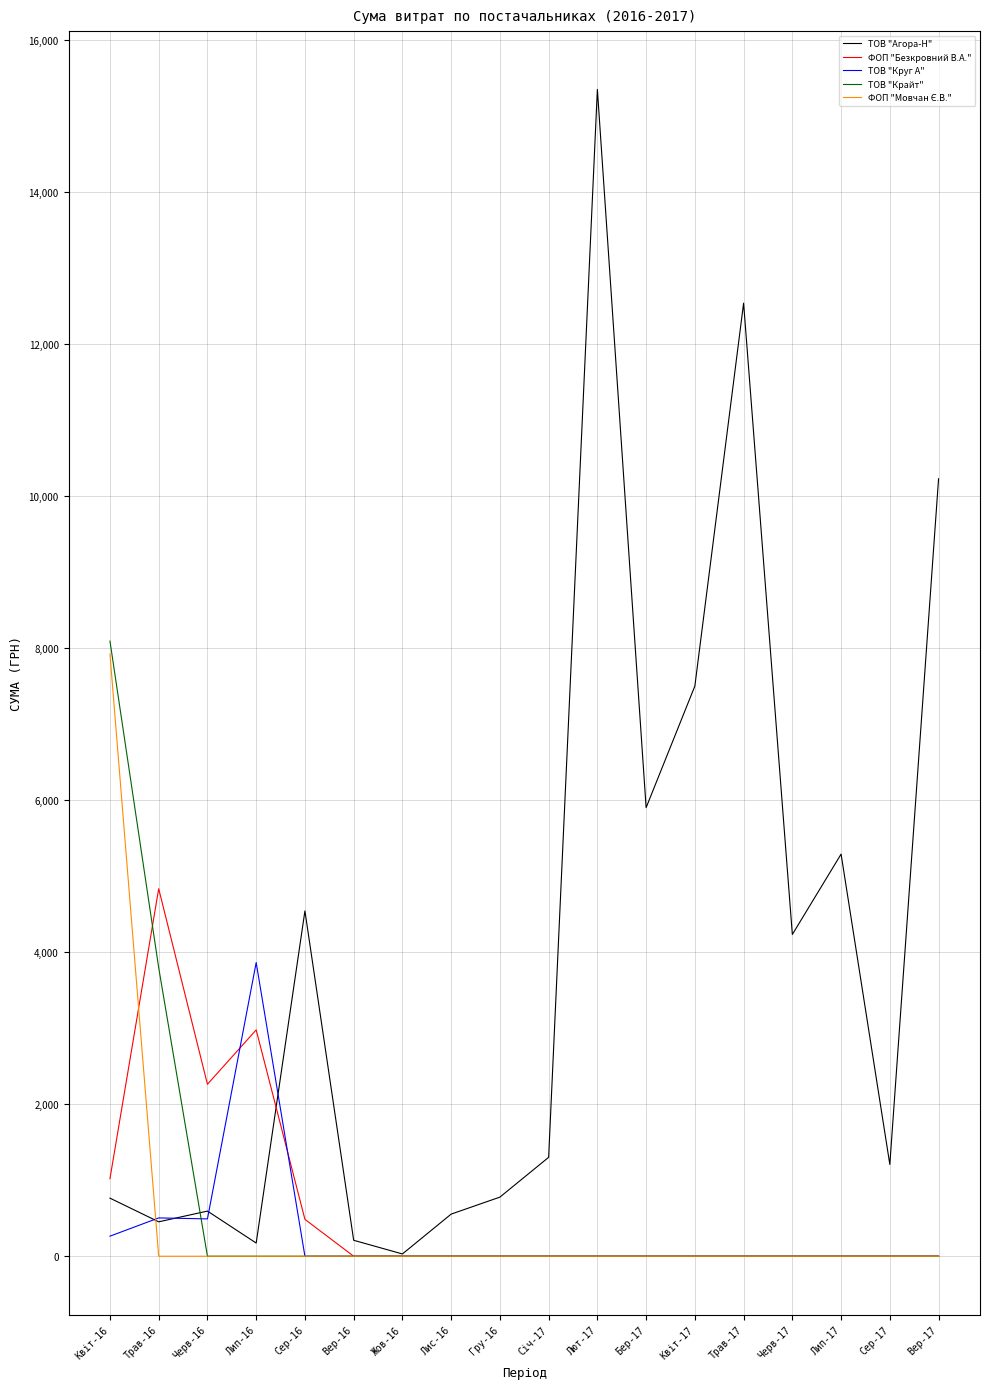

How many series are shown in this chart?

5